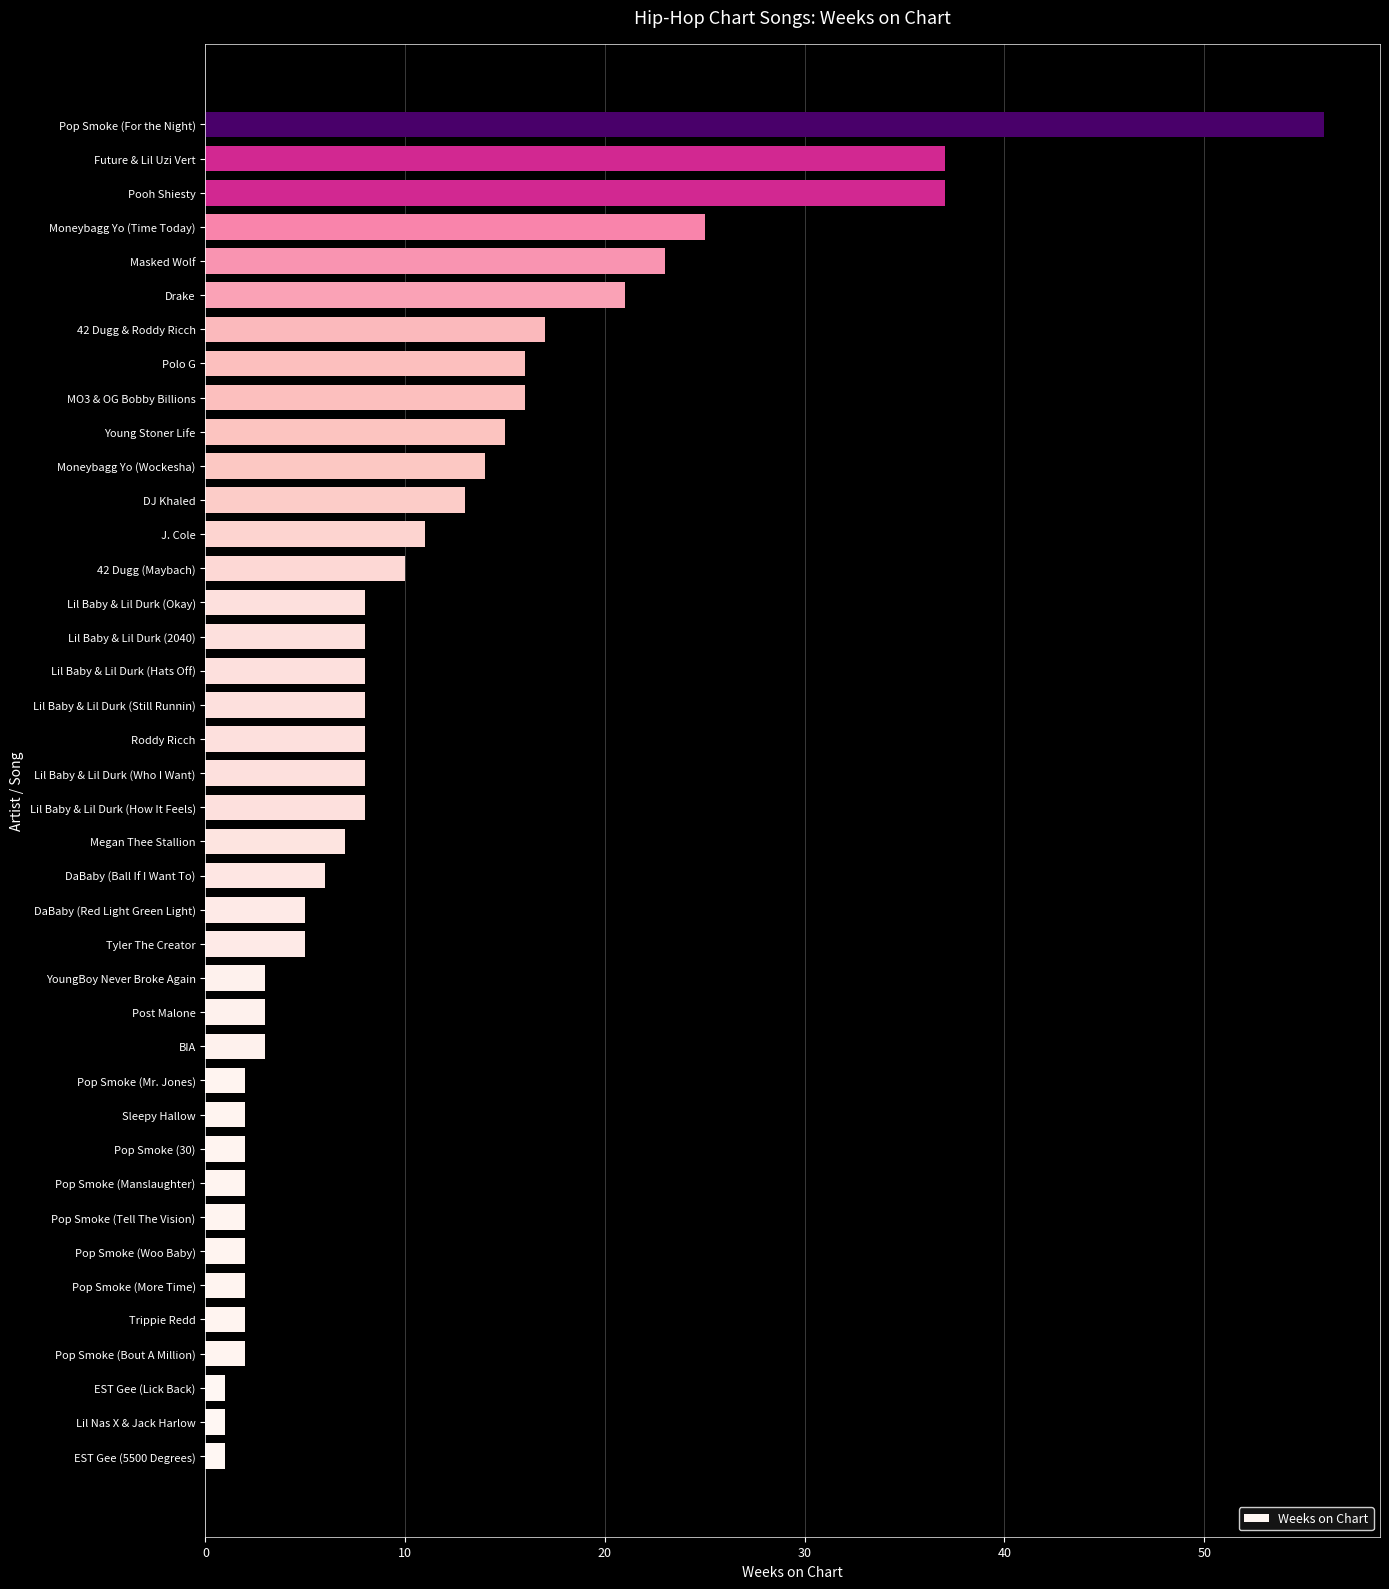

Which has a higher value, DJ Khaled or Pop Smoke (For the Night)?

Pop Smoke (For the Night)